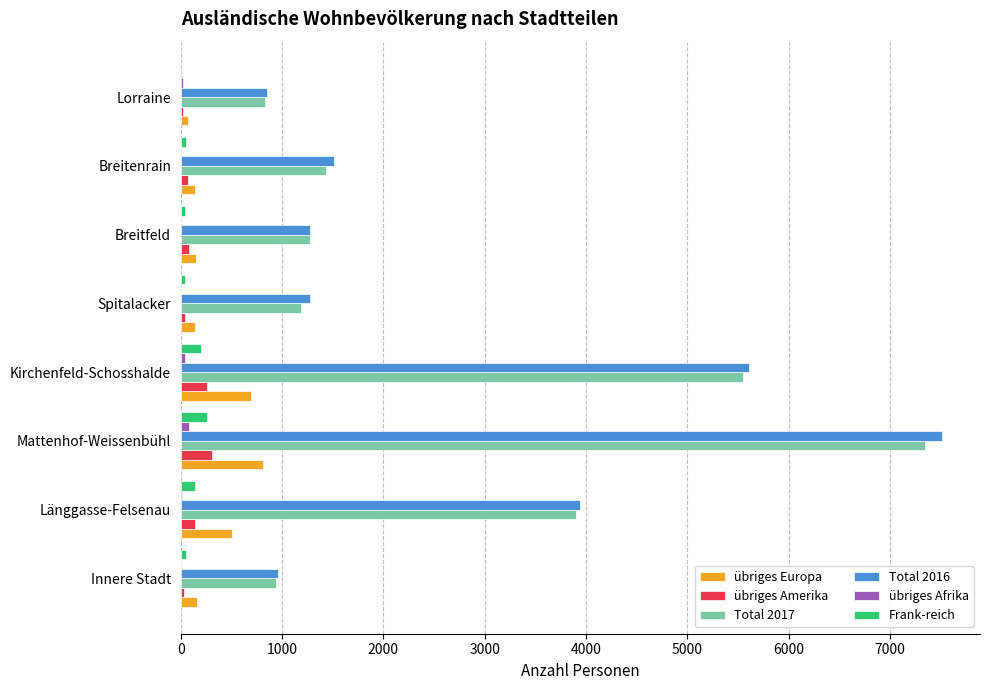

Is it true that Total 2016 equals 7515 at Mattenhof-Weissenbühl?

True